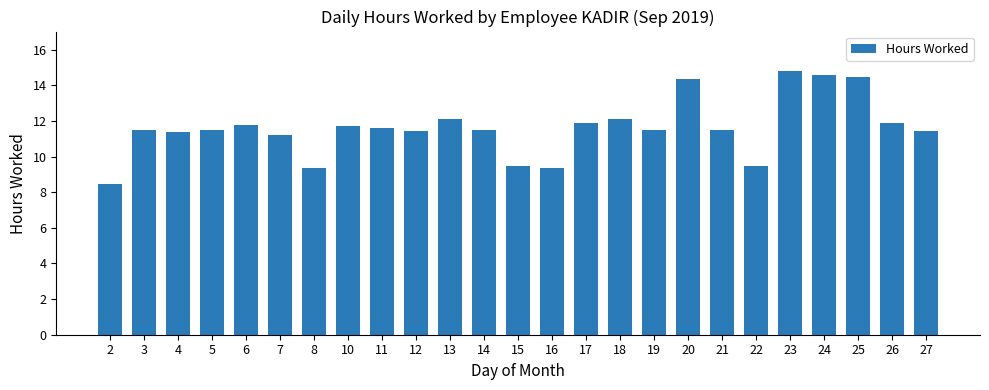

What is the maximum value shown in the chart?

14.8